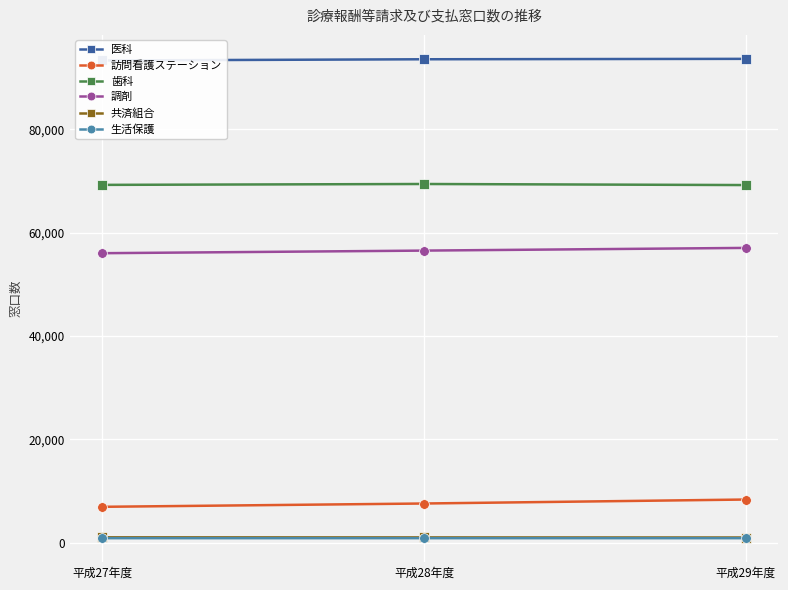

What is the value of the 共済組合 point at the 1st from the left?

1066